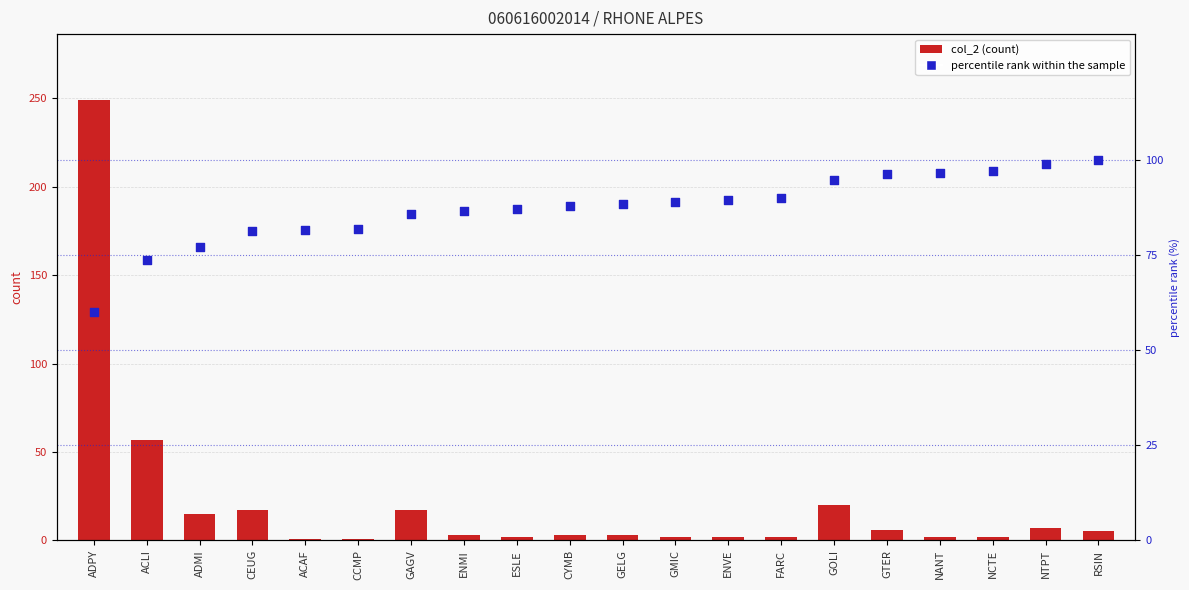

At how many categories does at least one series exceed 96?

6